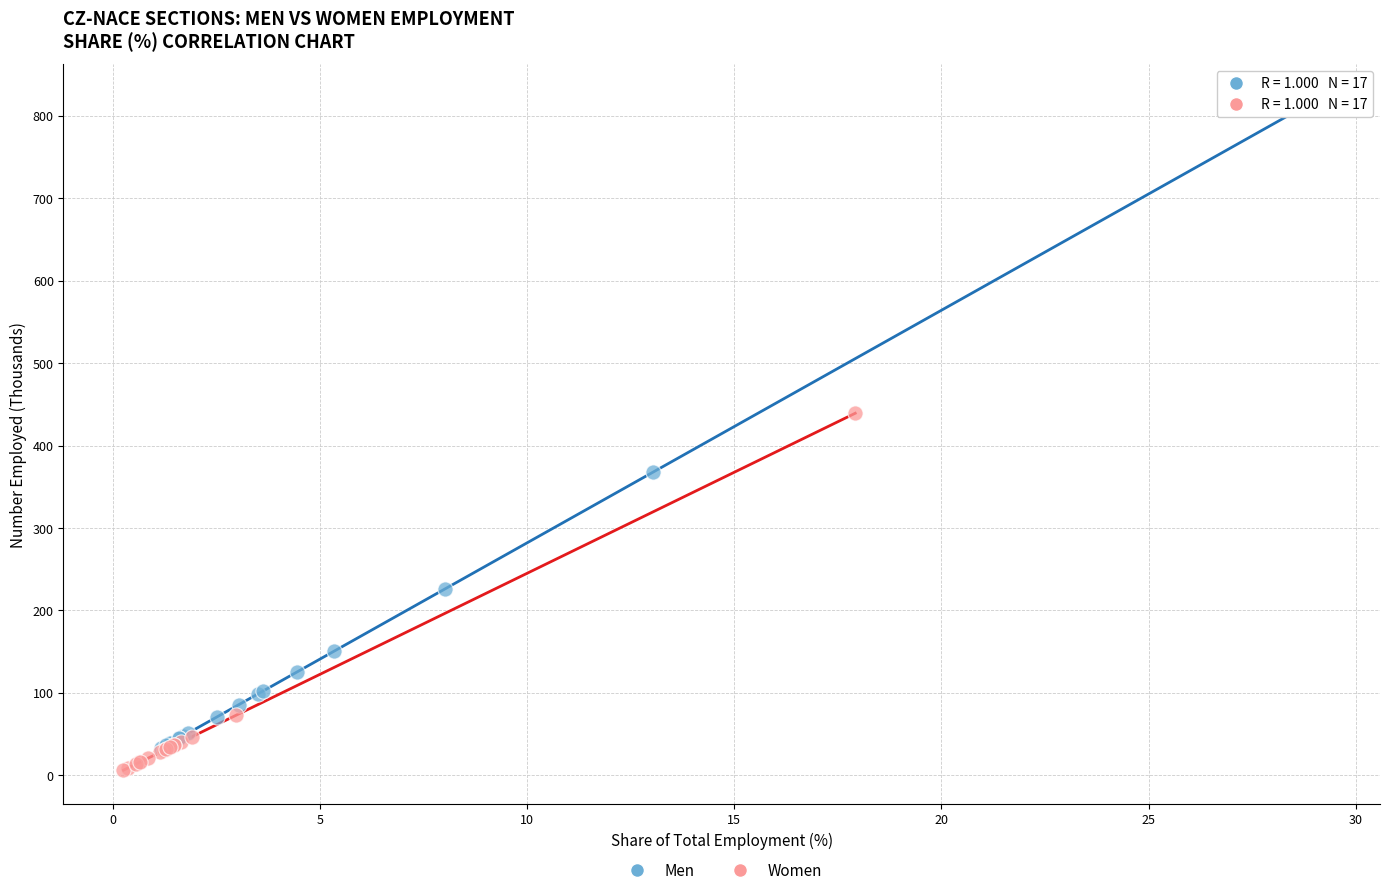

Which series reaches the maximum Y coordinate?

Men